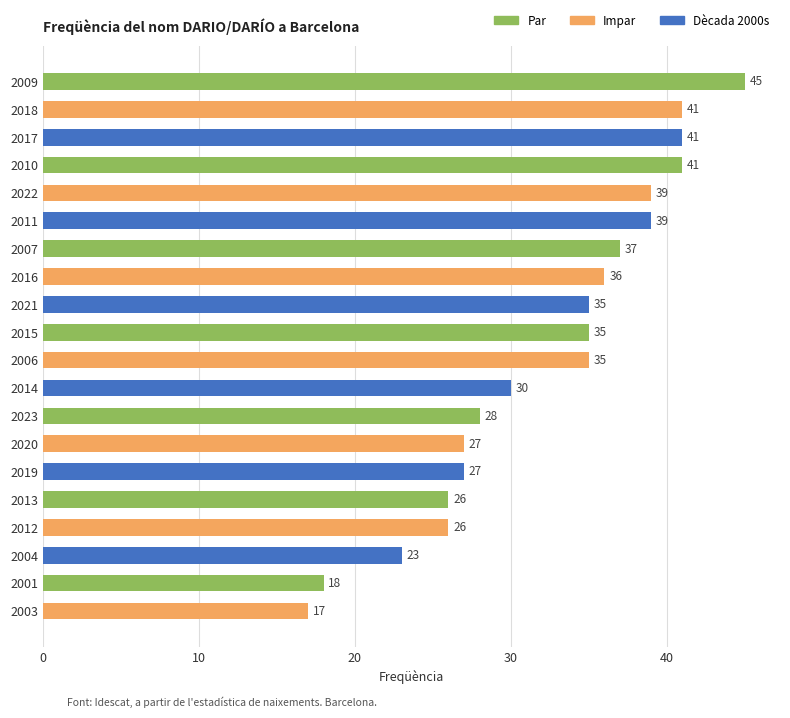

Reading top to bottom, extract all data points from this chart.

45	41	41	41	39	39	37	36	35	35	35	30	28	27	27	26	26	23	18	17